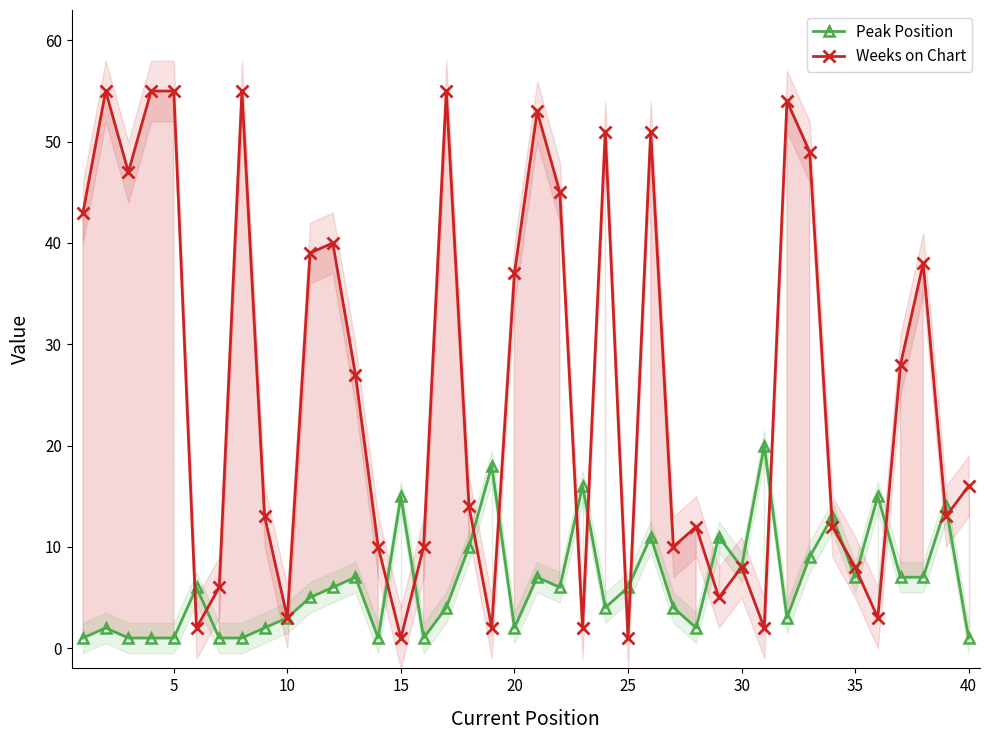

Reading right to left, list all the values displayed in this chart.

Peak Position: 1	14	7	7	15	7	13	9	3	20	8	11	2	4	11	6	4	16	6	7	2	18	10	4	1	15	1	7	6	5	3	2	1	1	6	1	1	1	2	1
Weeks on Chart: 16	13	38	28	3	8	12	49	54	2	8	5	12	10	51	1	51	2	45	53	37	2	14	55	10	1	10	27	40	39	3	13	55	6	2	55	55	47	55	43